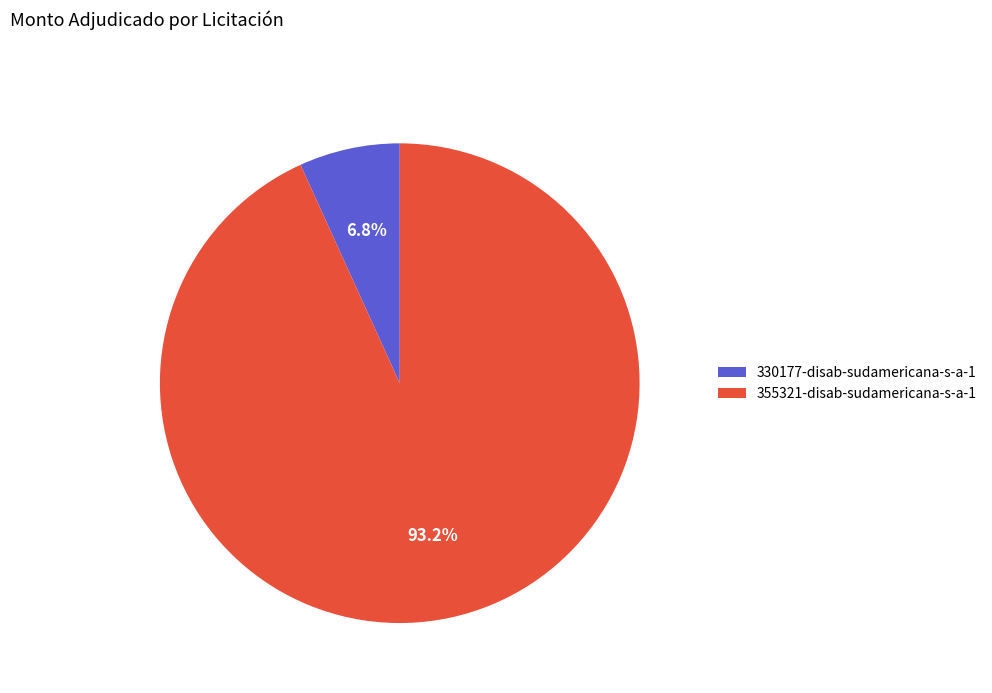

Combined, what portion of the pie is 355321-disab-sudamericana-s-a-1 and 330177-disab-sudamericana-s-a-1?

100.0%